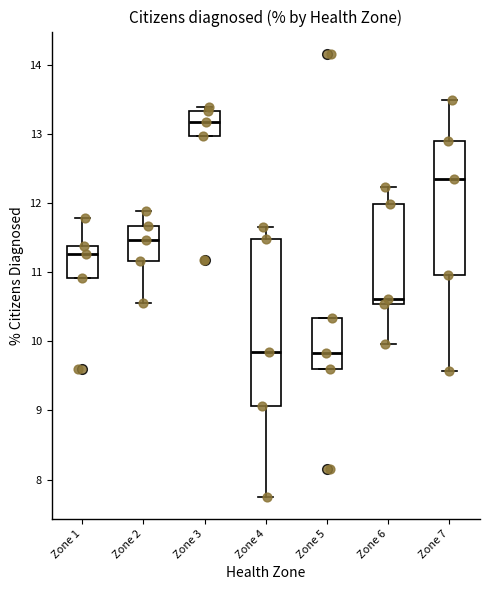

Comparing the boxes themselves (not the whiskers), which one is the tallest?

Zone 4